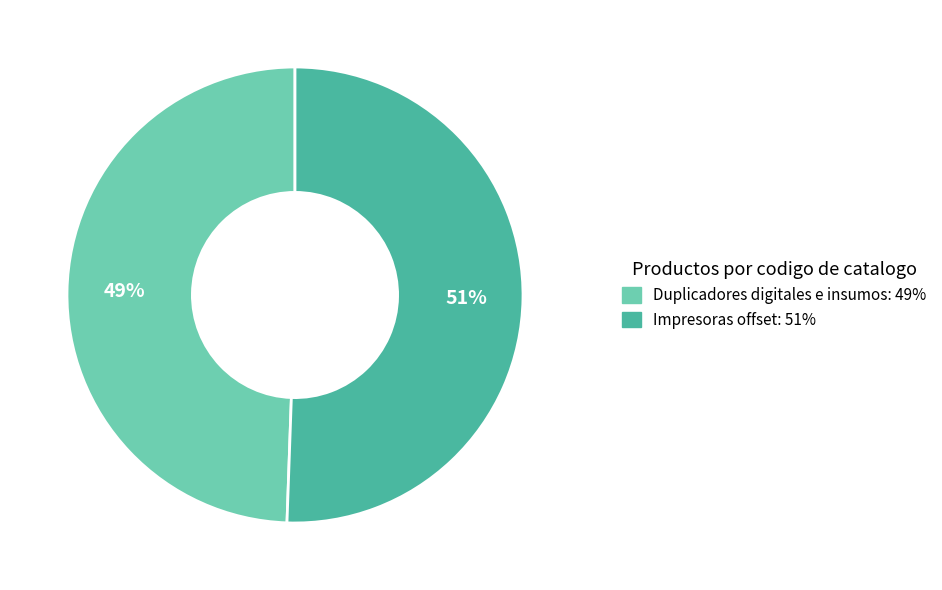

How many slices are in this pie chart?

2